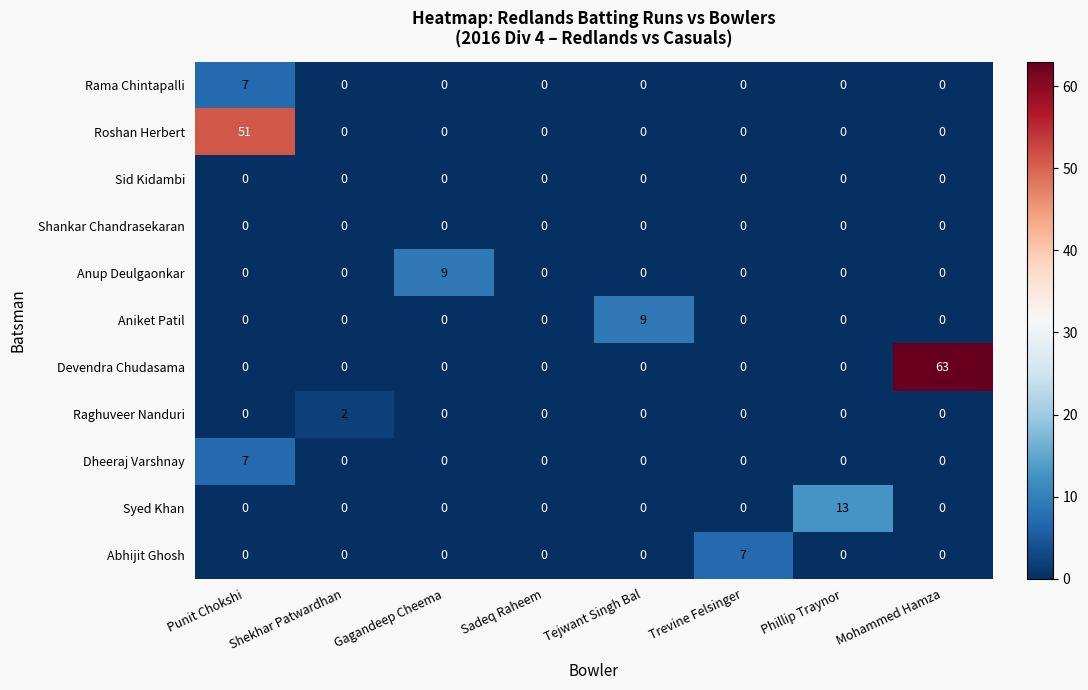

At how many categories does at least one series exceed 39?

2